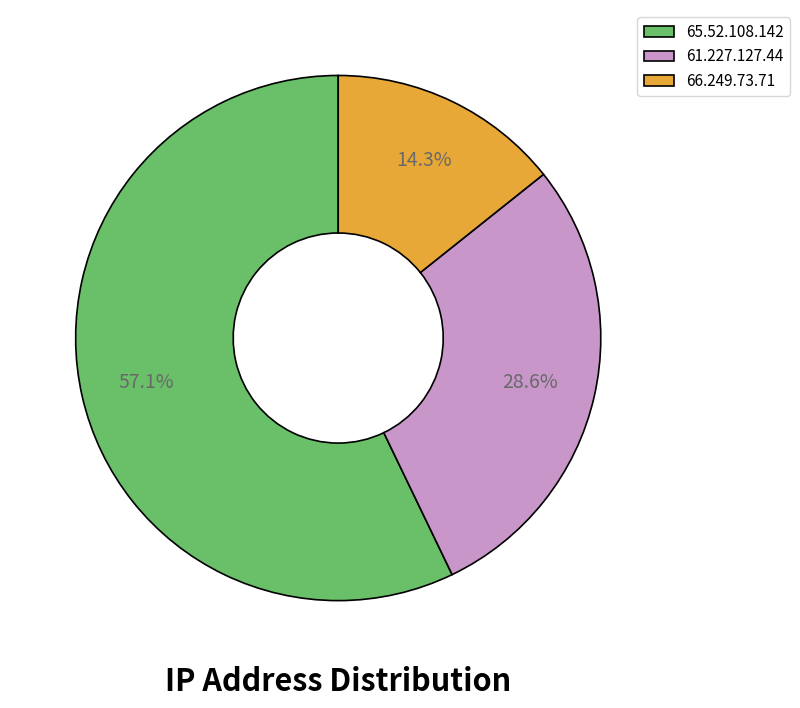

How much of the chart is everything except 66.249.73.71?

85.7%